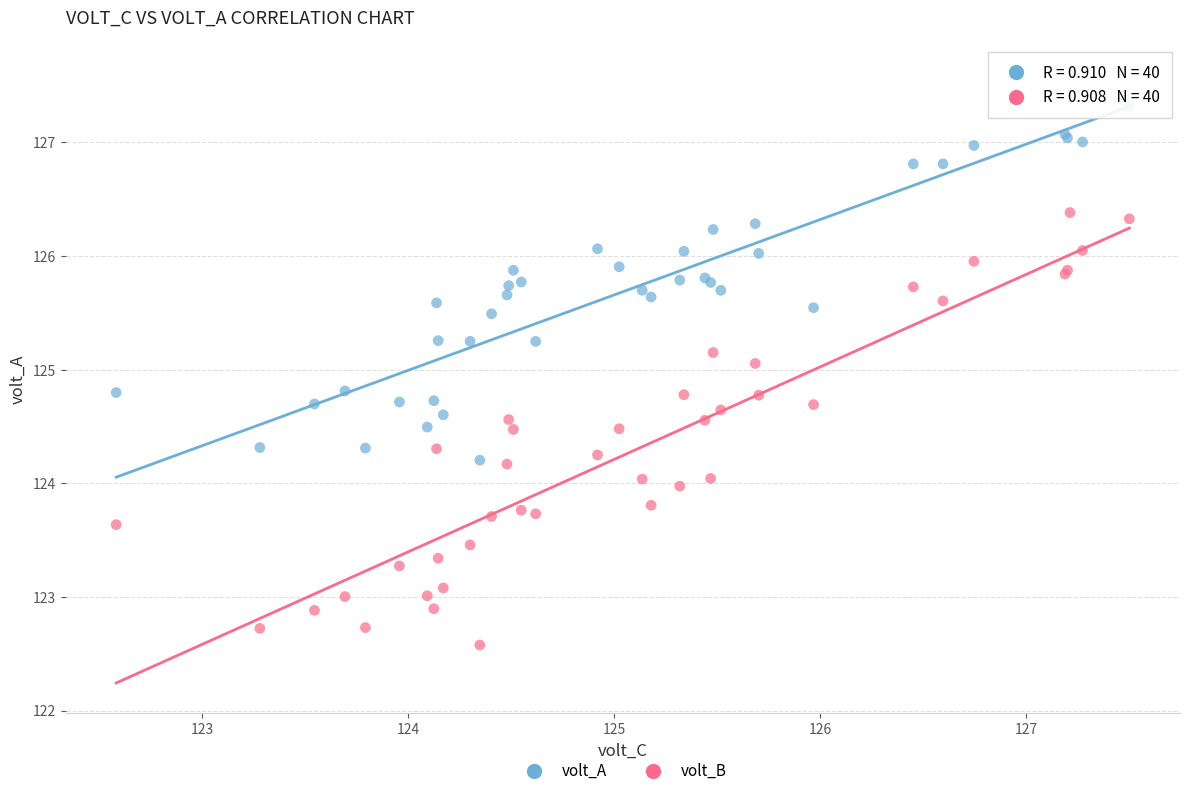

Which series has the largest Y range (max minus min)?

volt_B